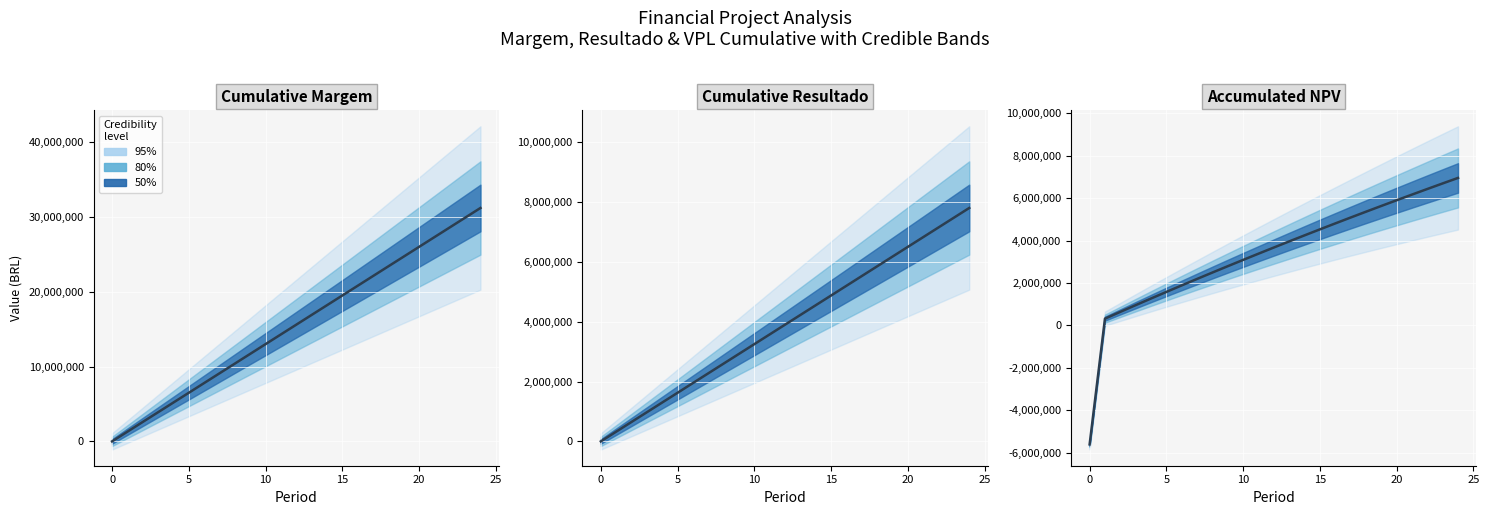

Read the value at 18.

5355742.3